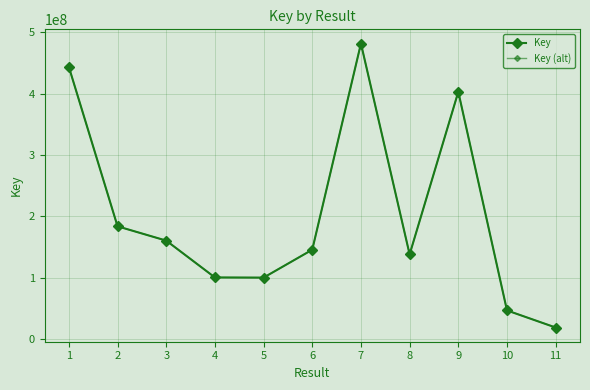

Which series has the largest range (max minus min)?

Key